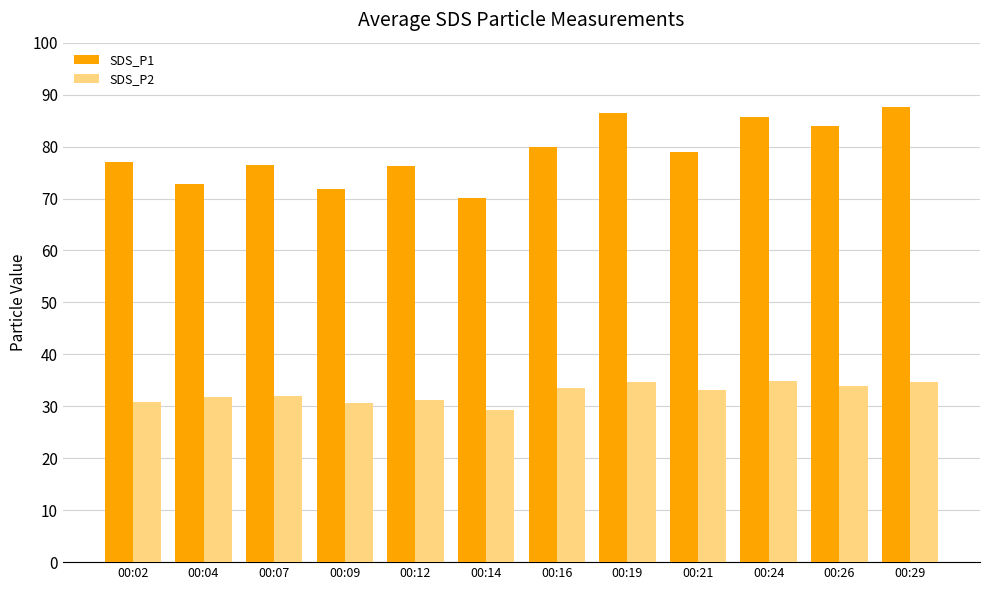

What is the maximum value shown in the chart?

87.5